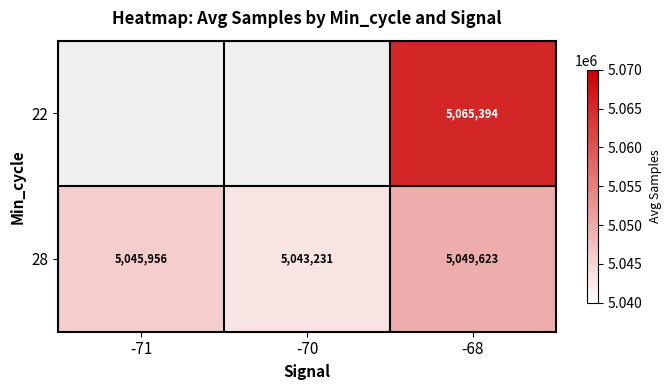

Is it true that 28 equals 2374955 at -68?

False